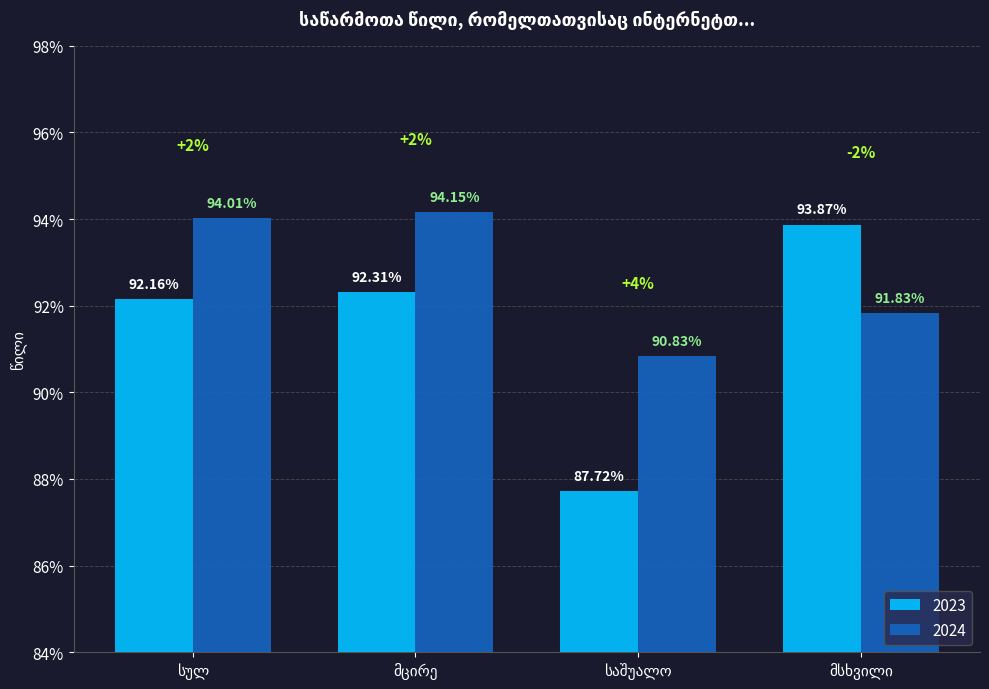

Does the chart contain any negative values?

No